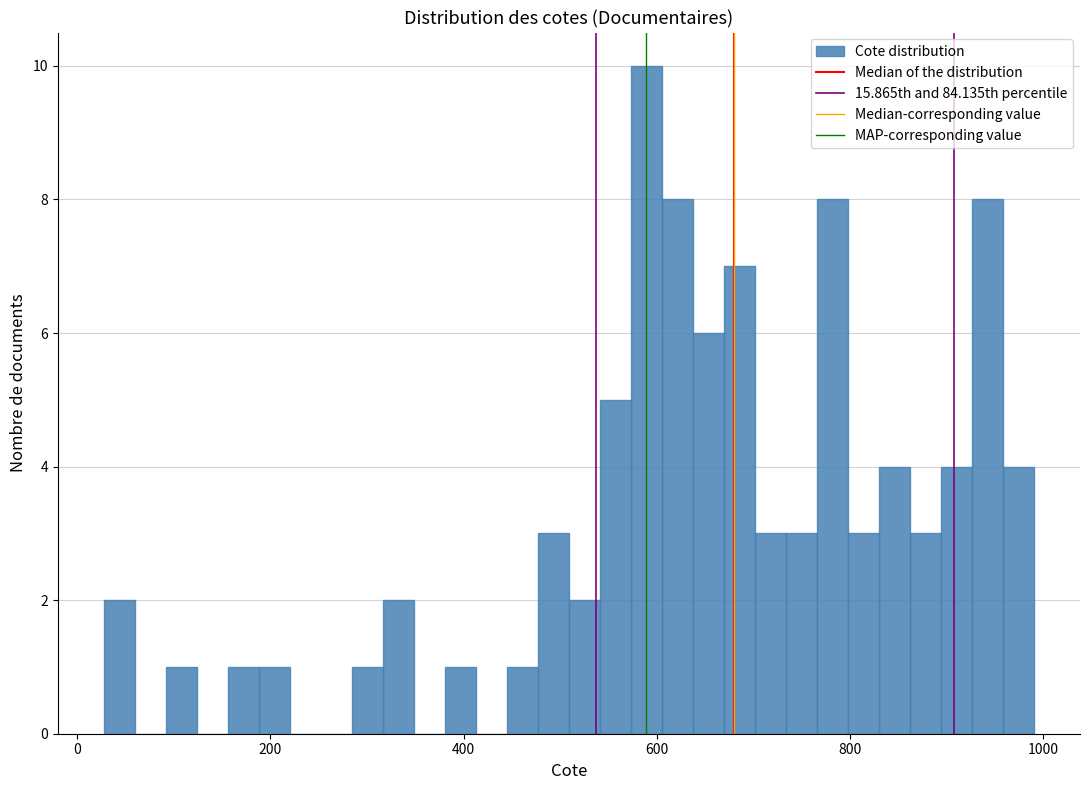

Around what value on the x-axis is the tallest bar? Give the approximate position of its centre, as read against the axis.

580